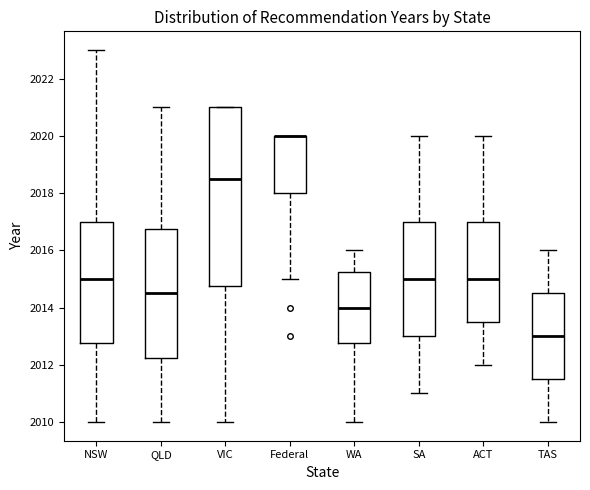

Which box is the tallest, from its lower edge to its upper edge?

VIC